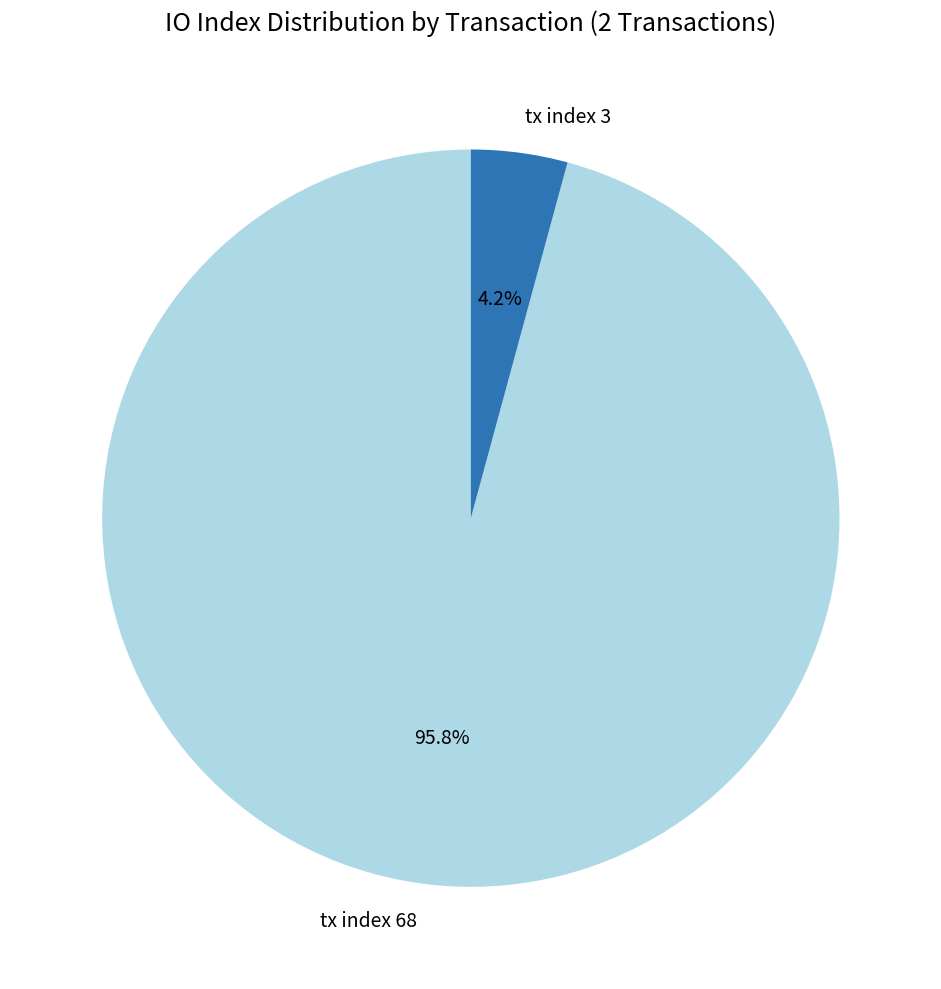

To the nearest percent, what is the average slice percentage?

50%